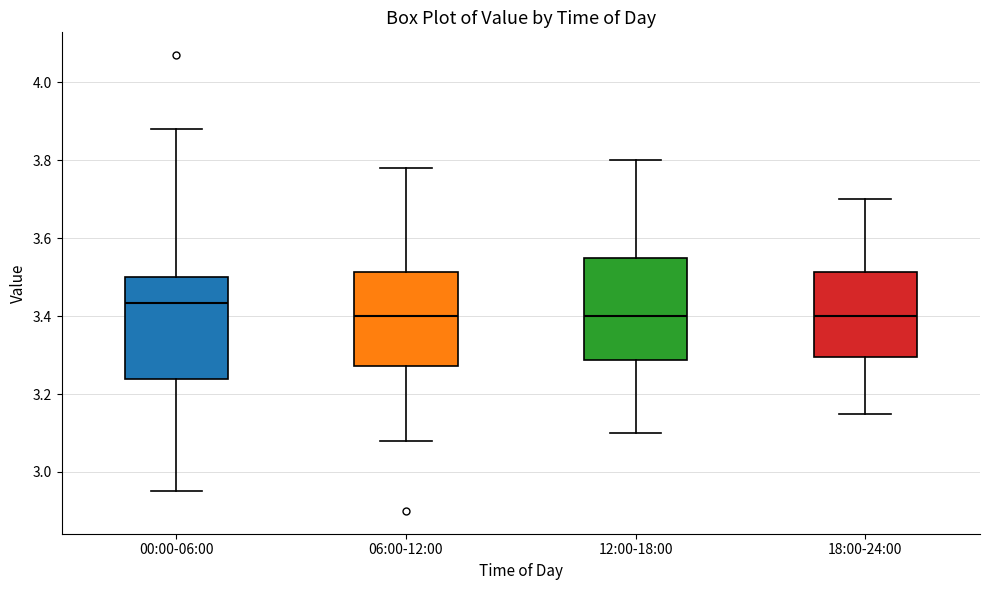

Reading left to right, transcribe this box plot: for each box, give where its median line is, the range the box spans, and where its two whiskers end, as read against the y-axis. The values are not printed on the chart, so give them approximately, as read against the axis.

00:00-06:00: median 3.44, box 3.24 to 3.50, whiskers 2.96 to 3.88
06:00-12:00: median 3.40, box 3.28 to 3.52, whiskers 3.08 to 3.78
12:00-18:00: median 3.40, box 3.28 to 3.56, whiskers 3.10 to 3.80
18:00-24:00: median 3.40, box 3.30 to 3.52, whiskers 3.16 to 3.70